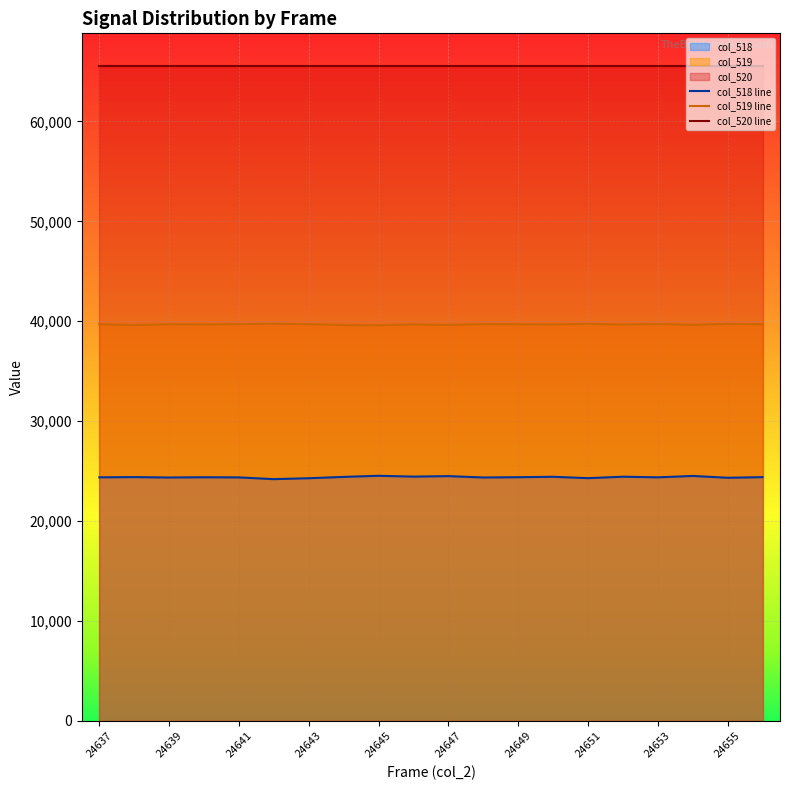

At 24637, list the series in order from smallest to largest.

col_518 line, col_519 line, col_520 line